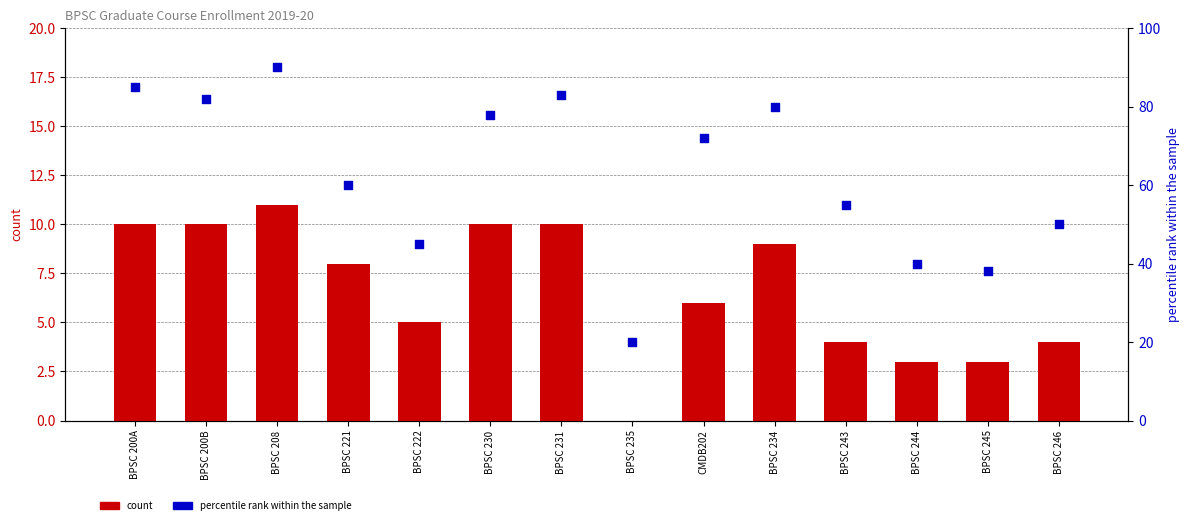

Which series reaches the maximum Y coordinate?

percentile rank within the sample